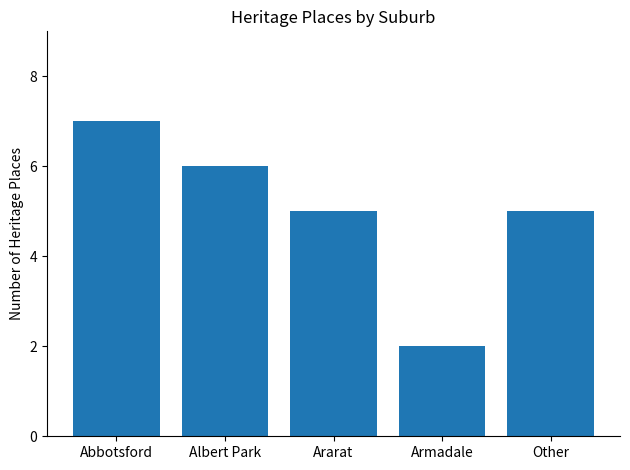

Reading left to right, what are all the values shown in this chart?

7	6	5	2	5